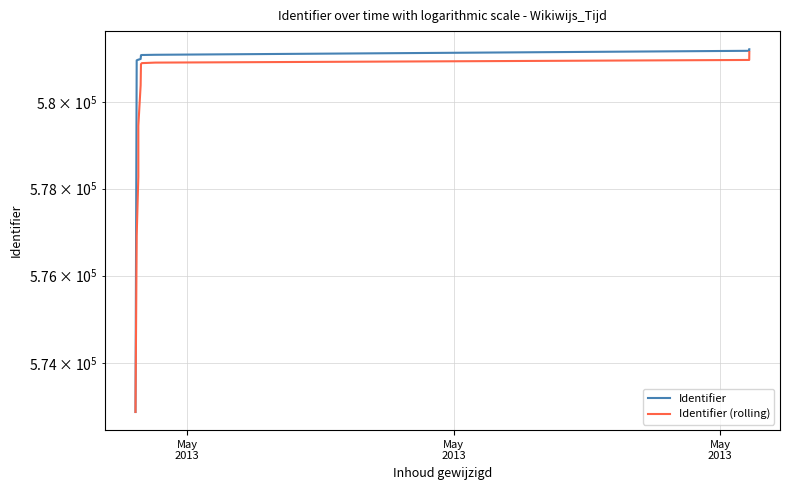

Count the number of data series in this chart.

2